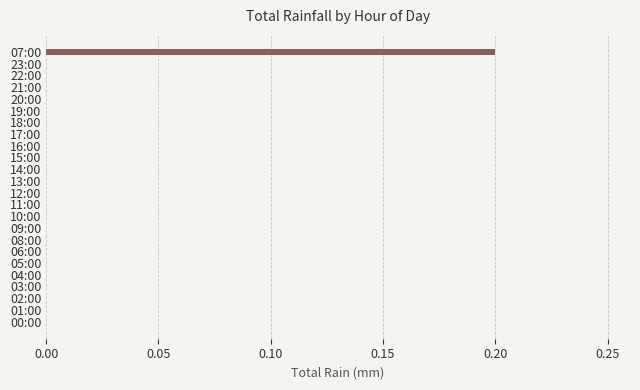

Is it true that the value at 19:00 is 0.0?

True